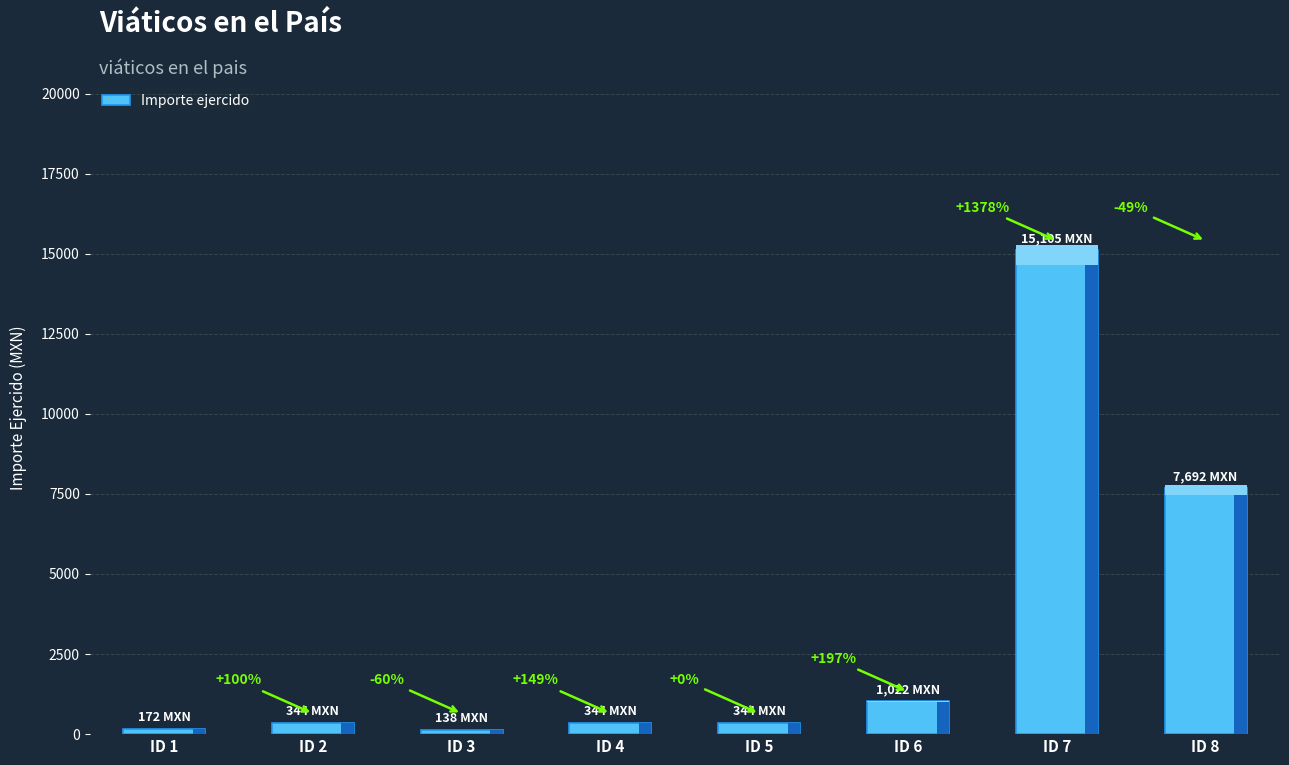

Are the bars horizontal?

No